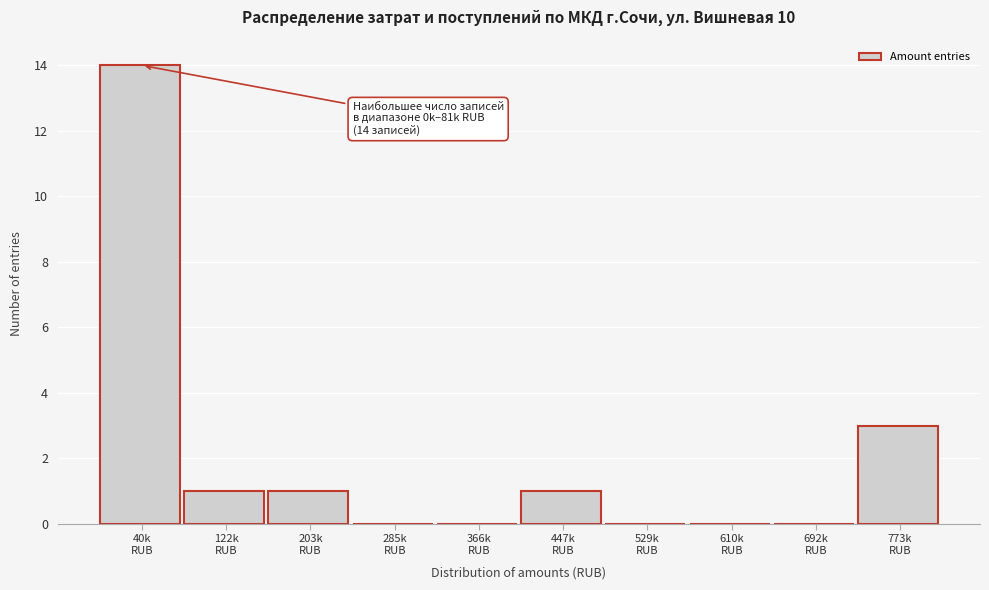

What is the maximum value shown in the chart?

14